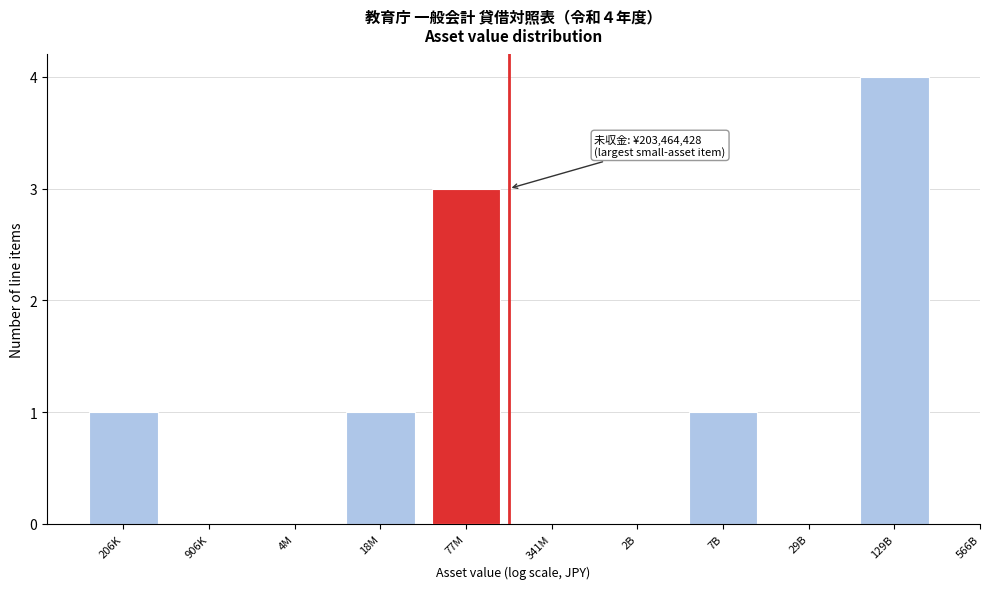

Reading right to left, list all the values displayed in this chart.

129B=4	29B=0	7B=1	2B=0	341M=0	77M=3	18M=1	4M=0	906K=0	206K=1